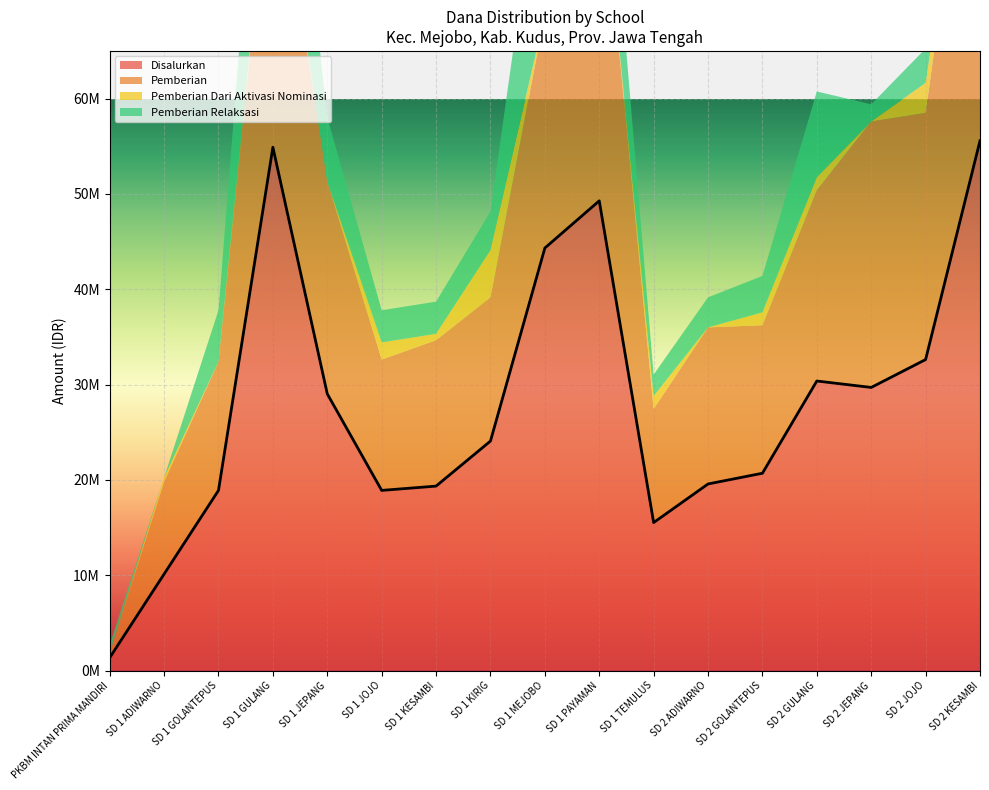

Which category has the lowest value in the Disalurkan series?

PKBM INTAN PRIMA MANDIRI